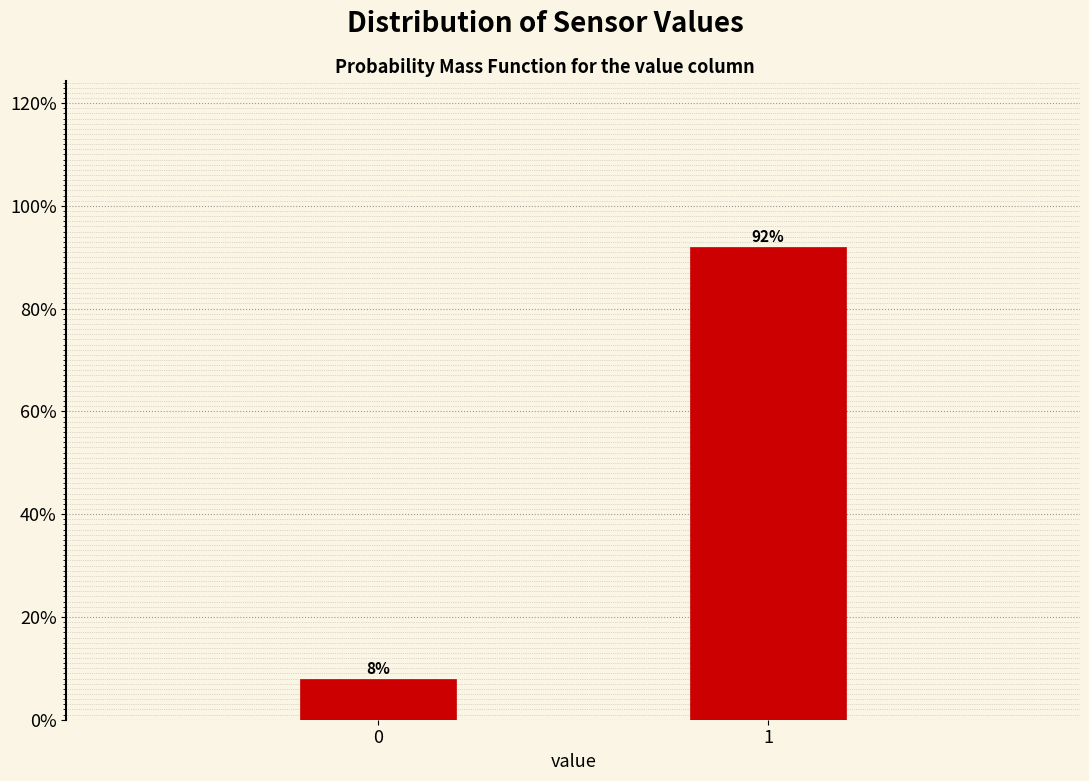

What is the sum of all values?

100.0